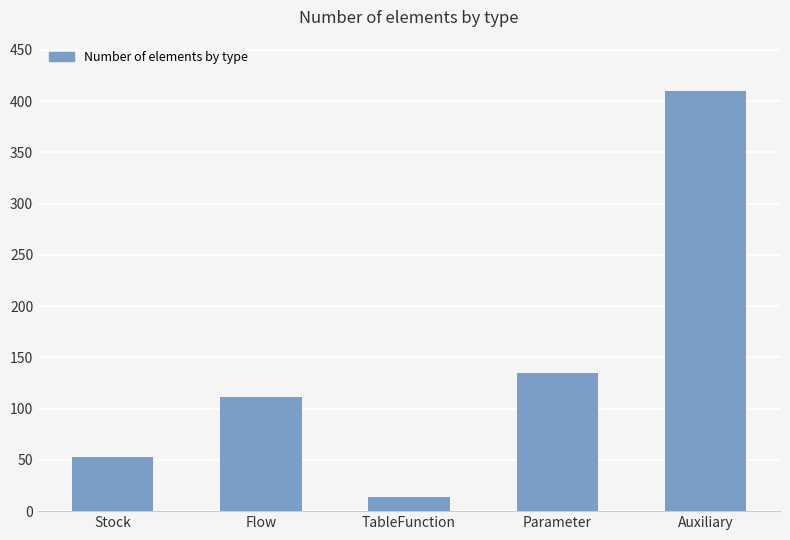

What is the approximate value at Stock, to the nearest 5?

55